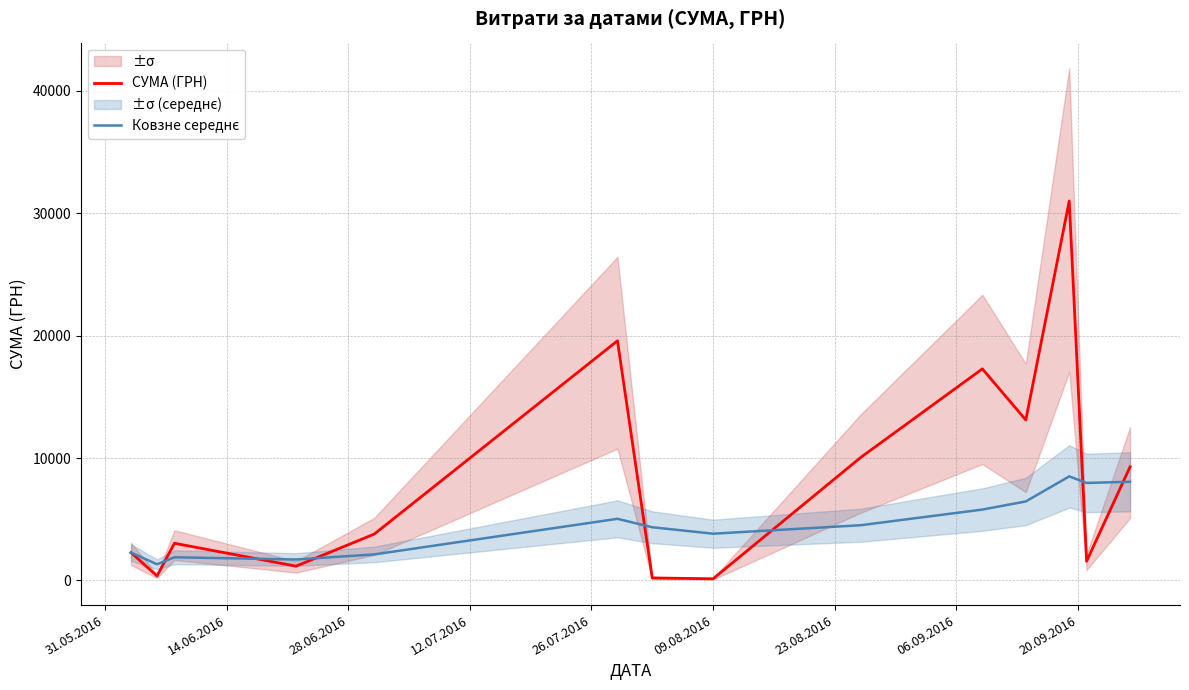

What is the maximum value for СУМА (ГРН)?

30993.8